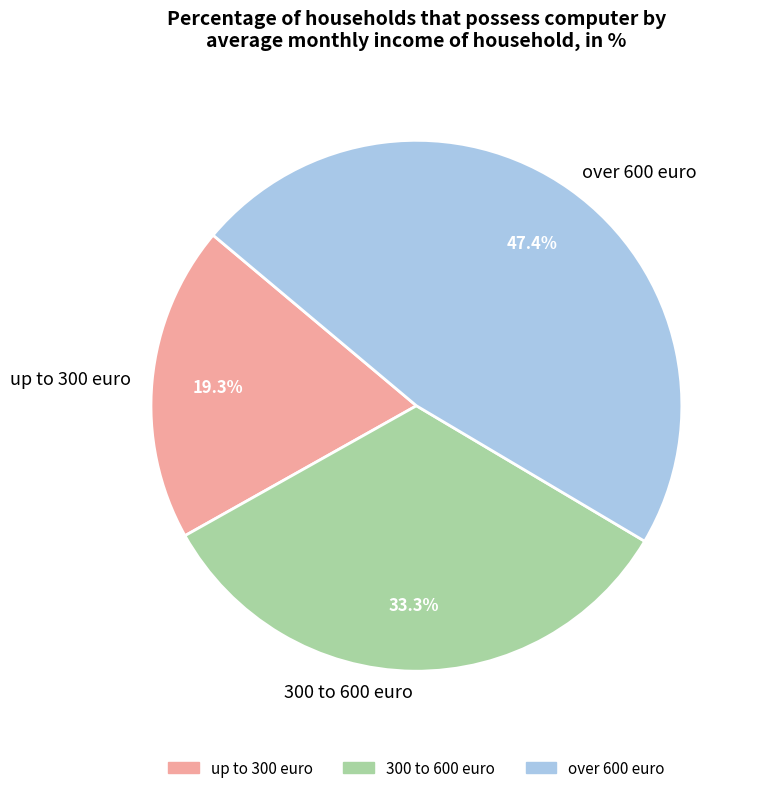

Which has a higher value, 300 to 600 euro or over 600 euro?

over 600 euro